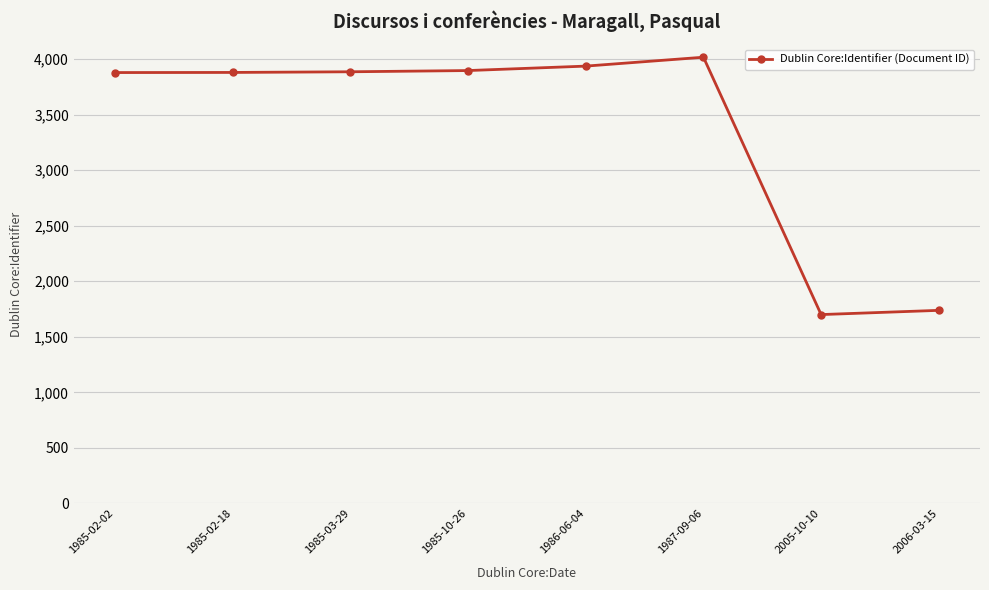

The chart shows a value of 3878 at 1985-02-02. True or false?

True